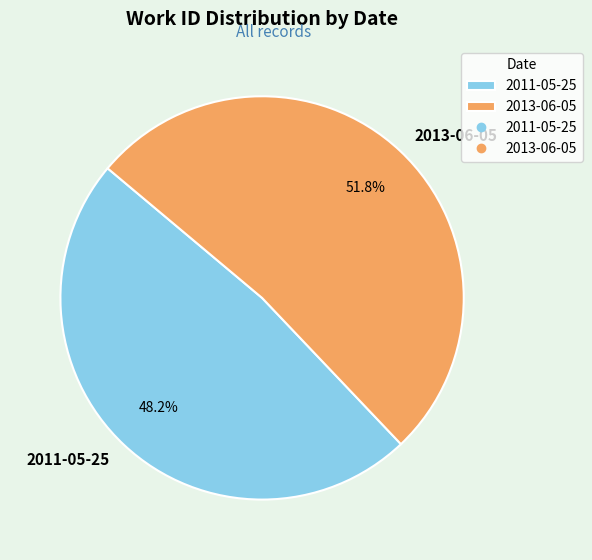

The 2013-06-05 slice represents 52% of the pie. True or false?

True